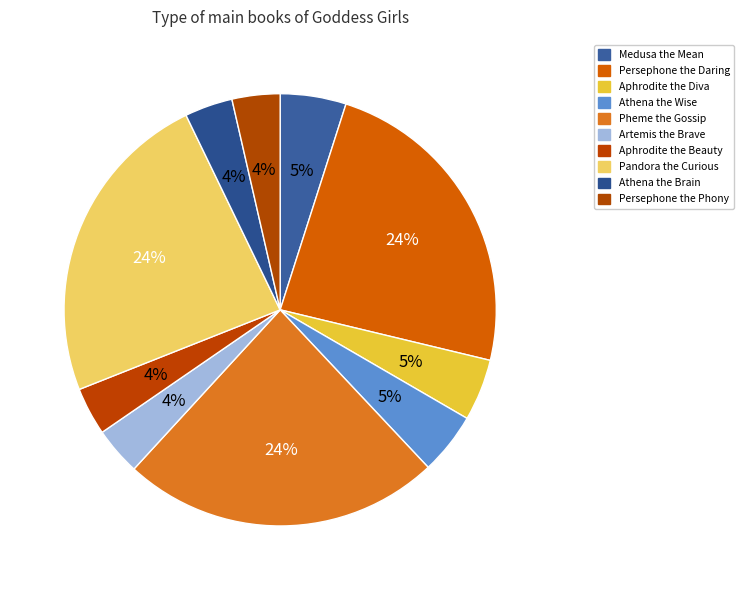

To the nearest percent, what is the difference between the Artemis the Brave and Athena the Wise slice percentages?

1%